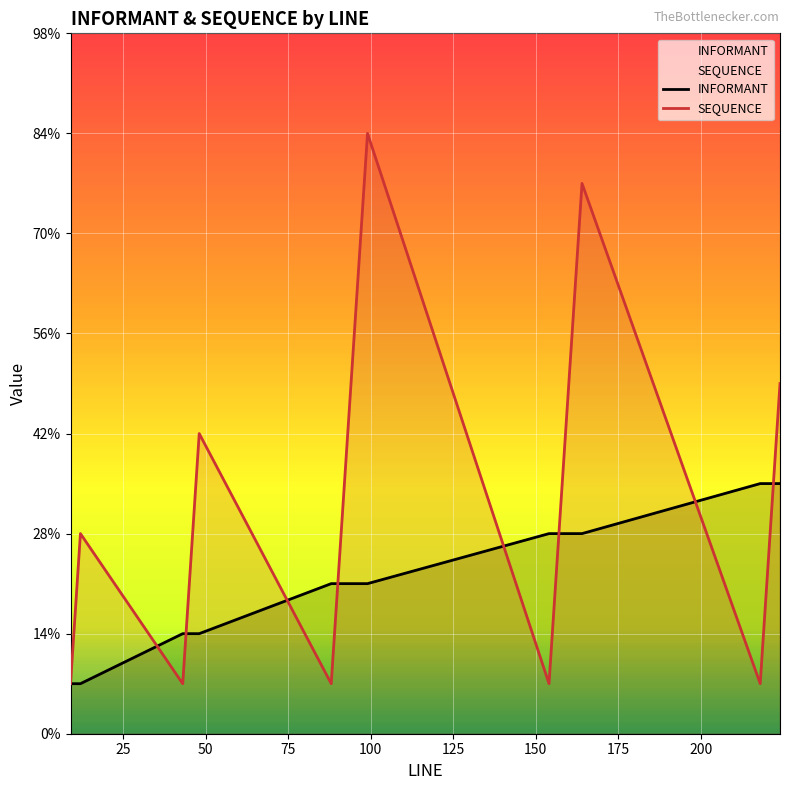

True or false: SEQUENCE has a value of 4 at 27.

False